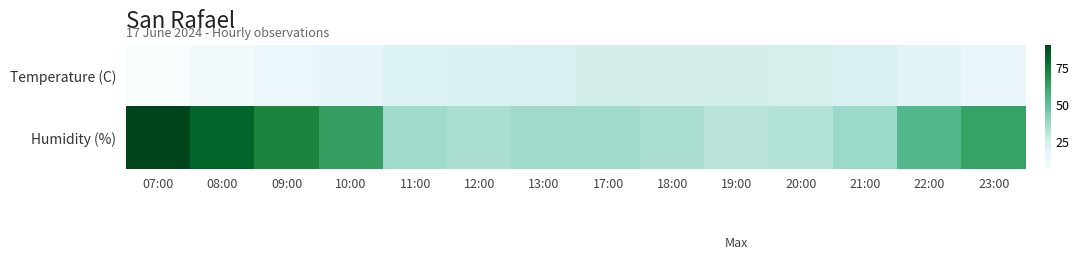

At 19:00, list the series in order from smallest to largest.

Temperature (C), Humidity (%)